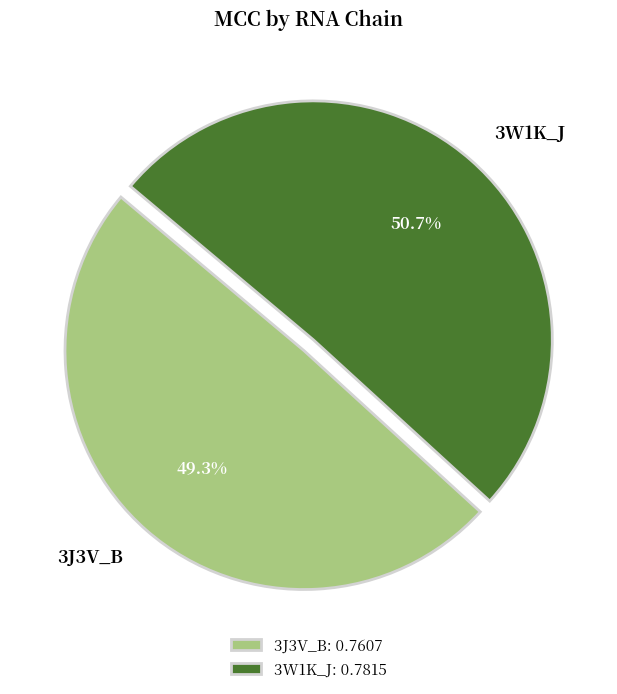

Combined, do 3W1K_J and 3J3V_B account for over 50%?

Yes